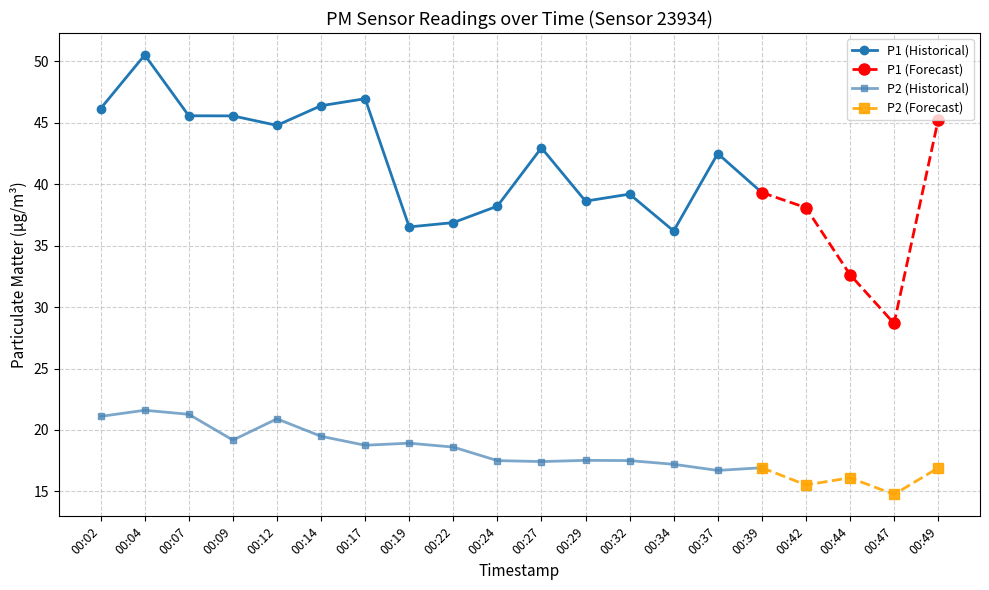

At which label is P2 closest to 18?

00:29